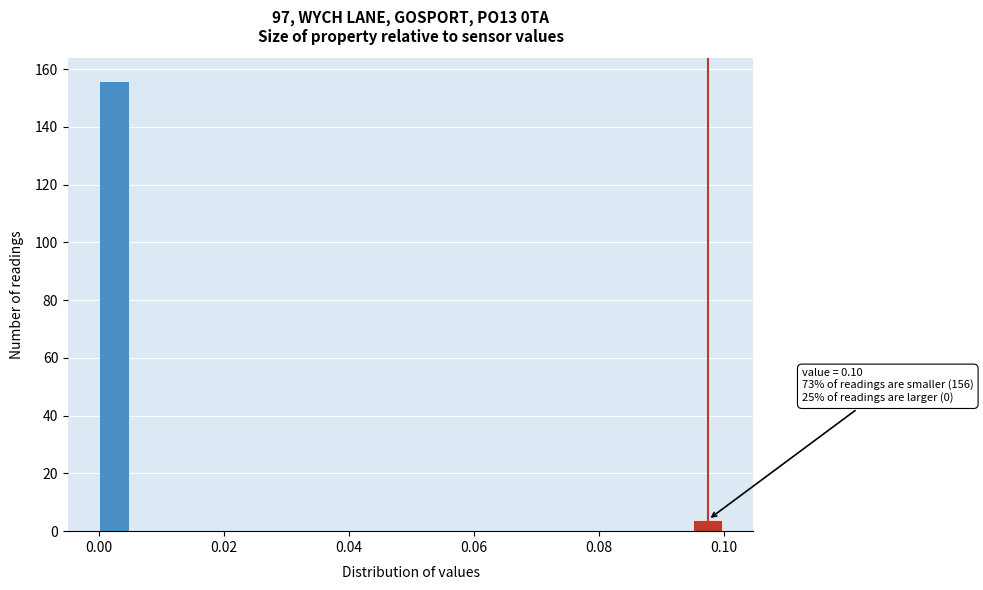

Around what value on the x-axis is the tallest bar? Give the approximate position of its centre, as read against the axis.

0.002